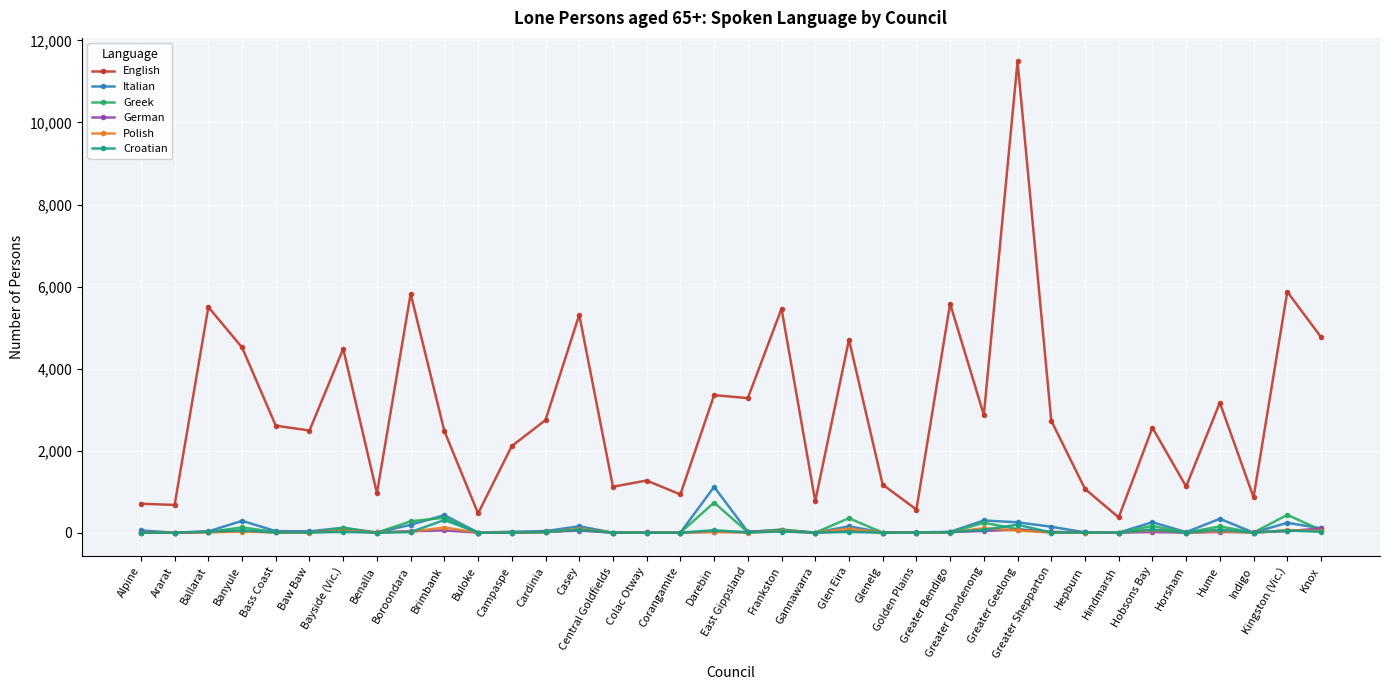

What is the maximum value for English?

11488